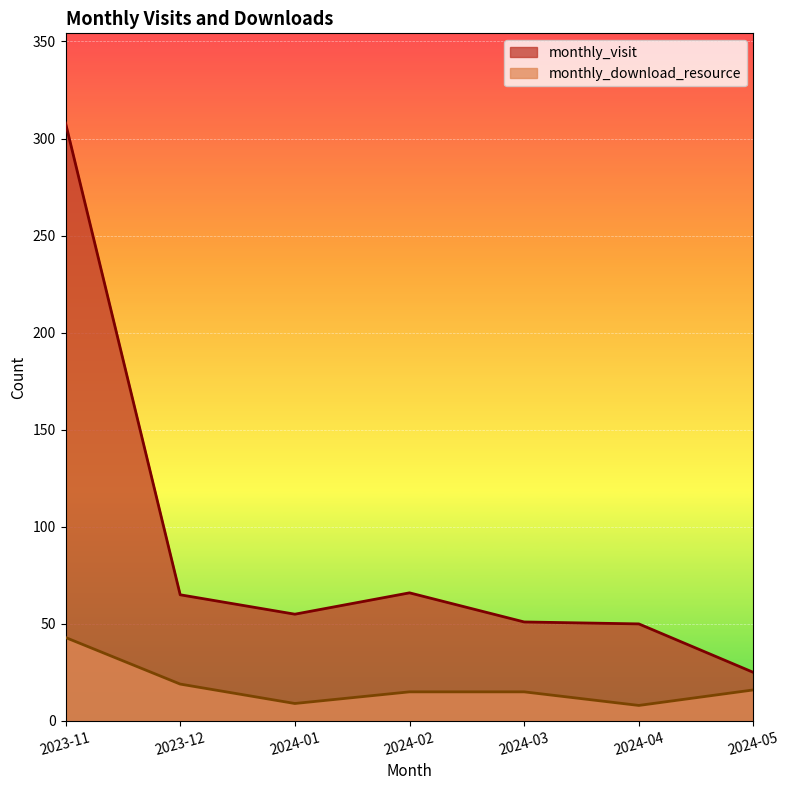

What is the difference between the second highest and second lowest values in the monthly_download_resource series?

10